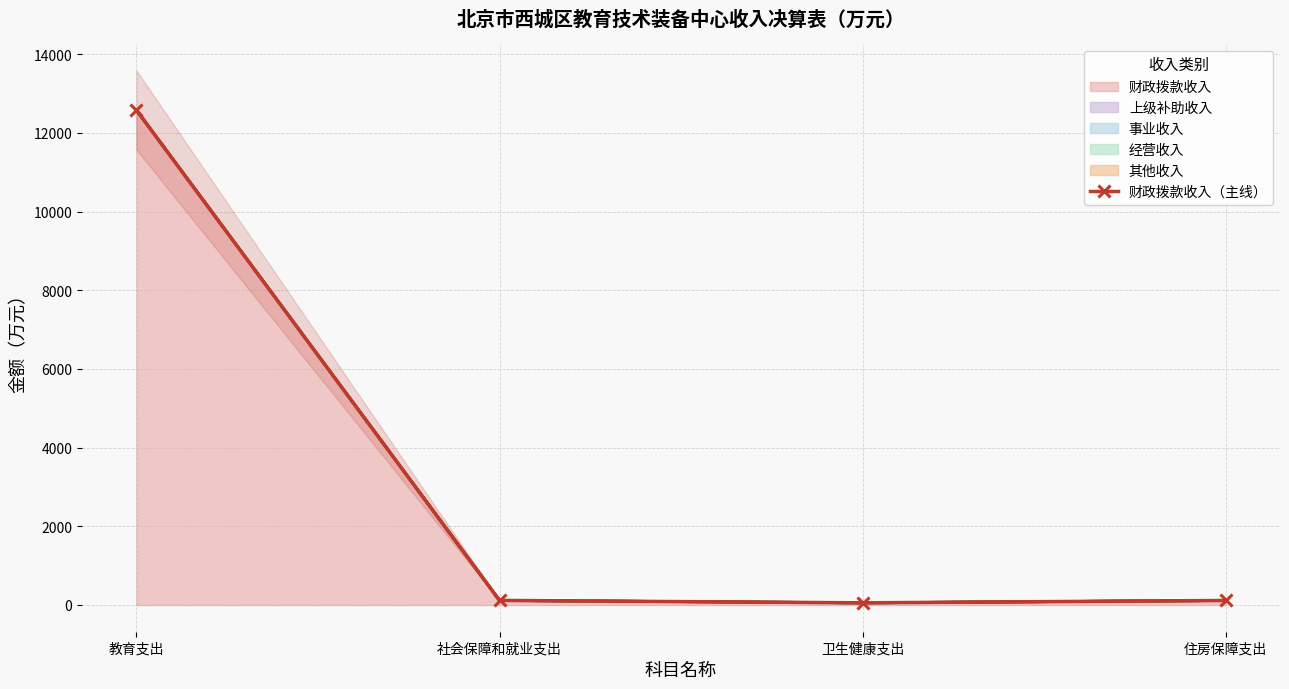

What is the greatest value displayed?

12579.1